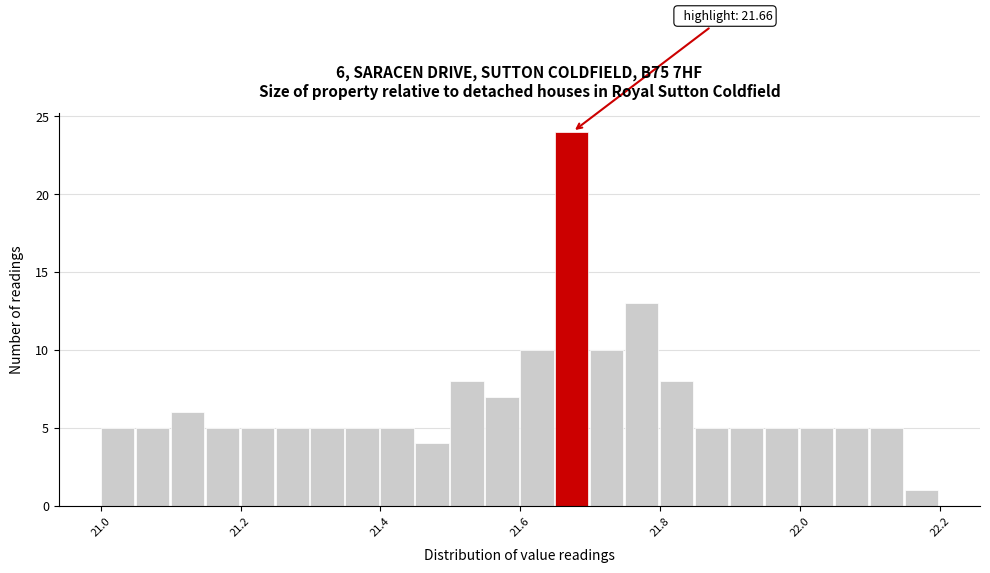

Around what value on the x-axis is the tallest bar? Give the approximate position of its centre, as read against the axis.

21.68